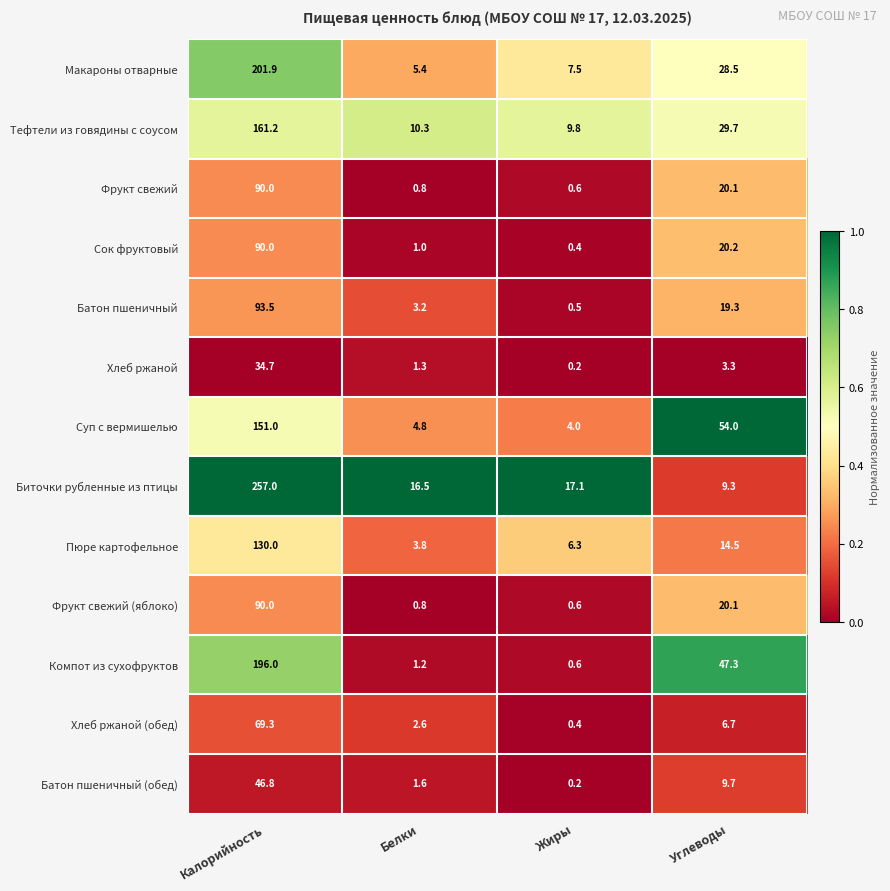

The value of Биточки рубленные из птицы at Жиры is 29.0. True or false?

False